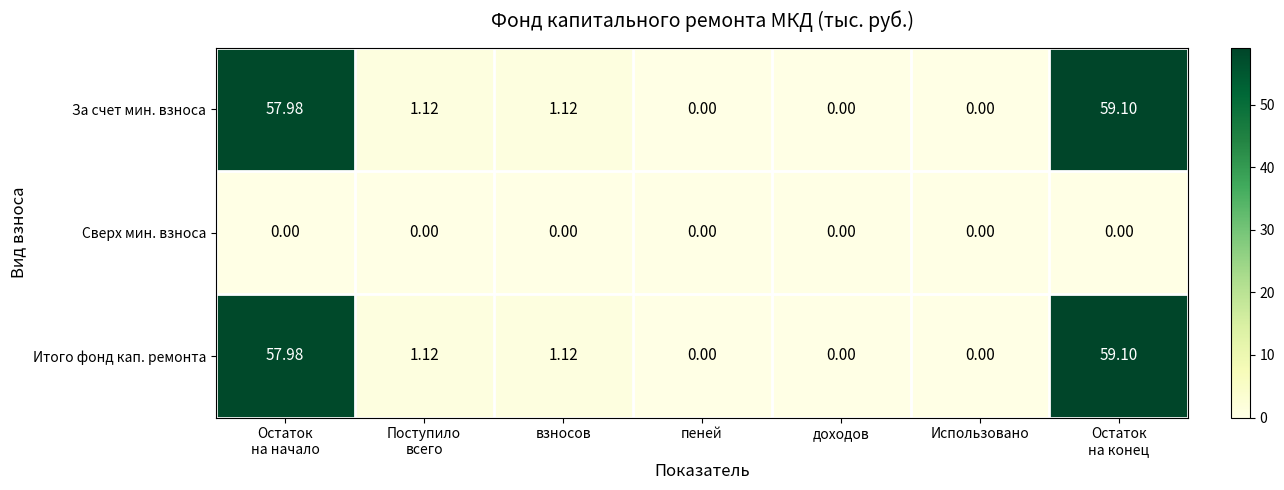

At how many categories does at least one series exceed 7?

2